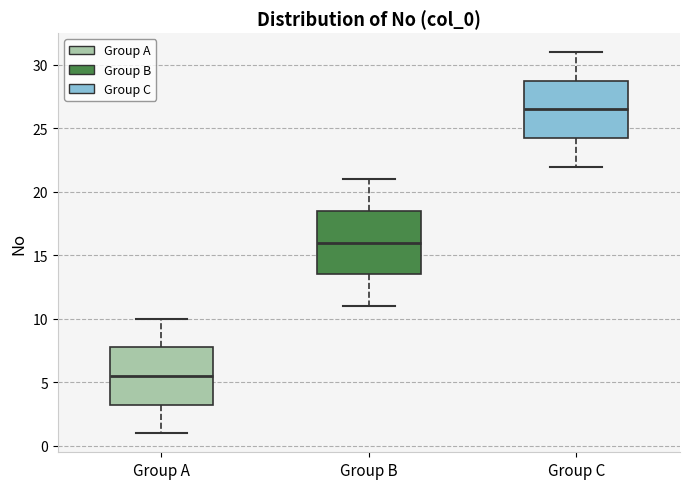

Where does the upper whisker of the box for Group C end on the y-axis? The values are not printed on the chart, so give them approximately, as read against the axis.

31.0